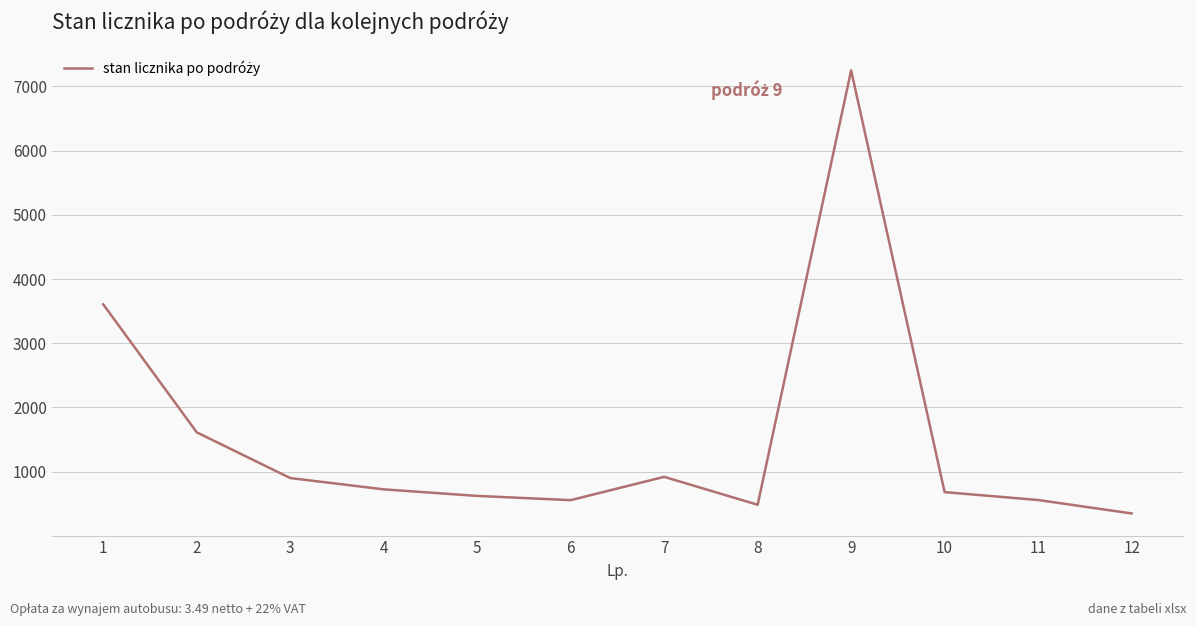

What is the difference between the values at 12 and 7?

570